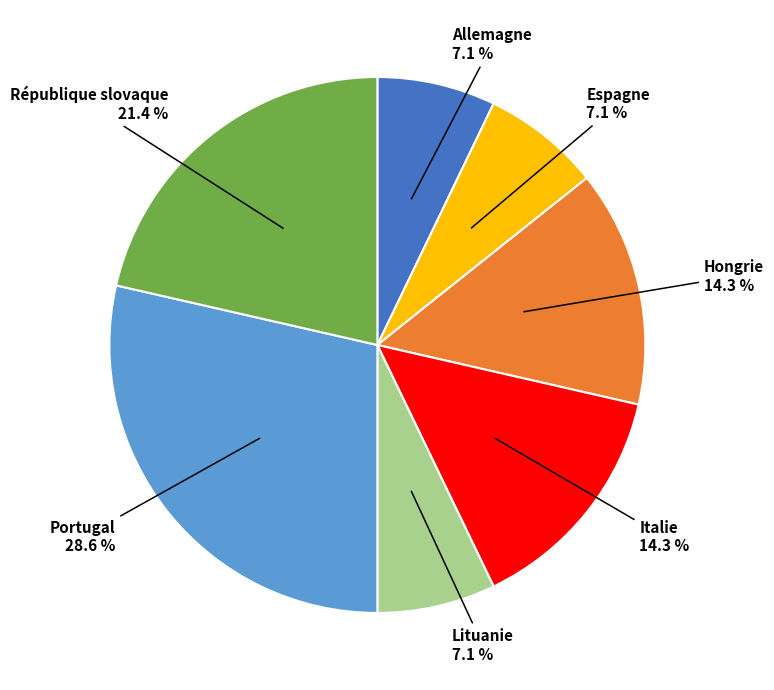

Does any single category account for the majority?

No